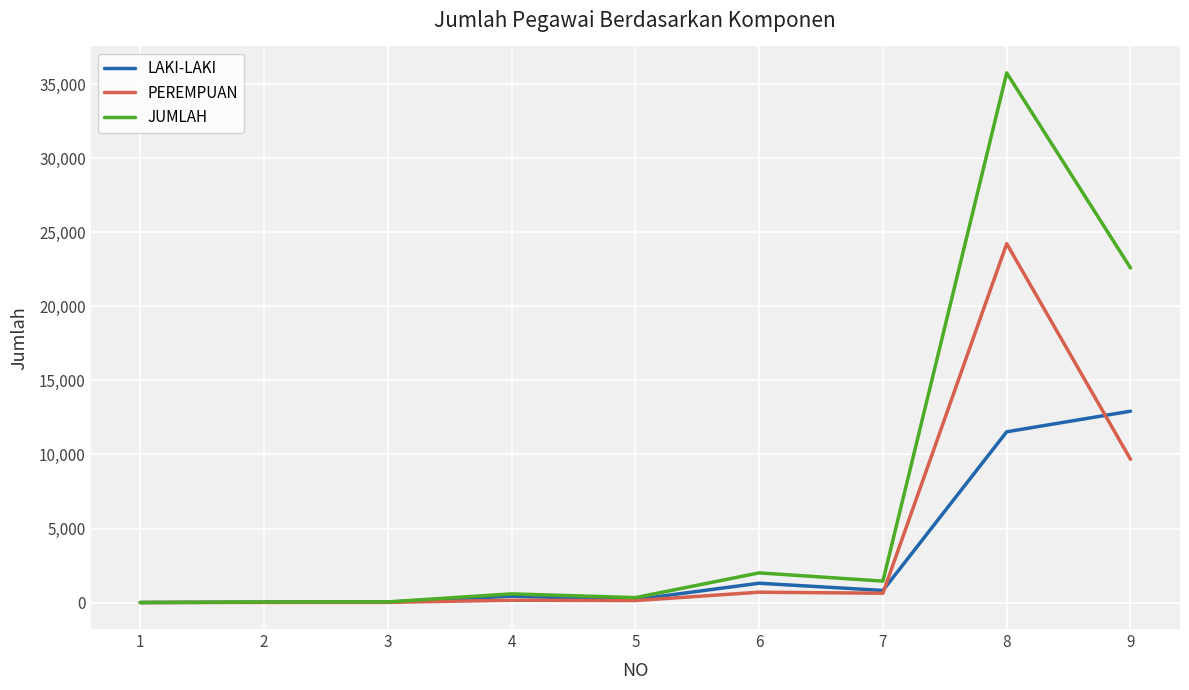

What are all the series names shown in the legend?

LAKI-LAKI, PEREMPUAN, JUMLAH